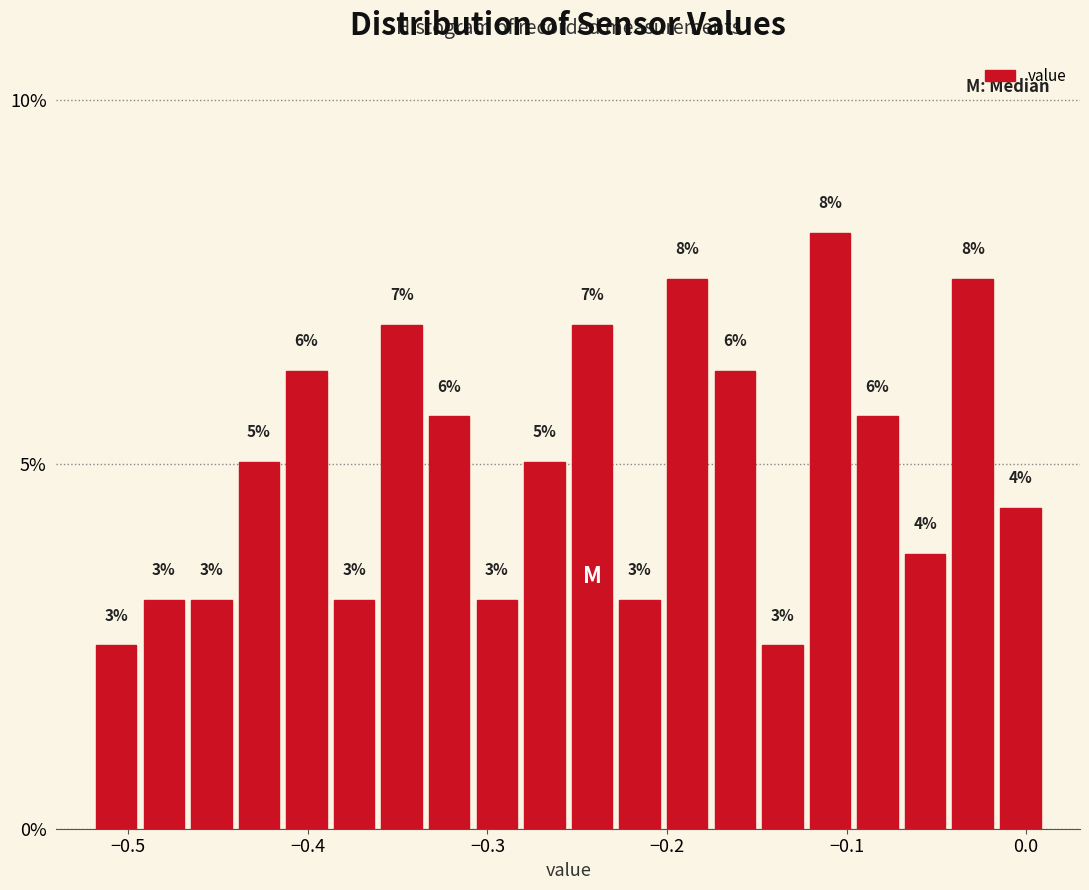

Read against the x-axis, roughly where is the centre of the tallest bar?

-0.11